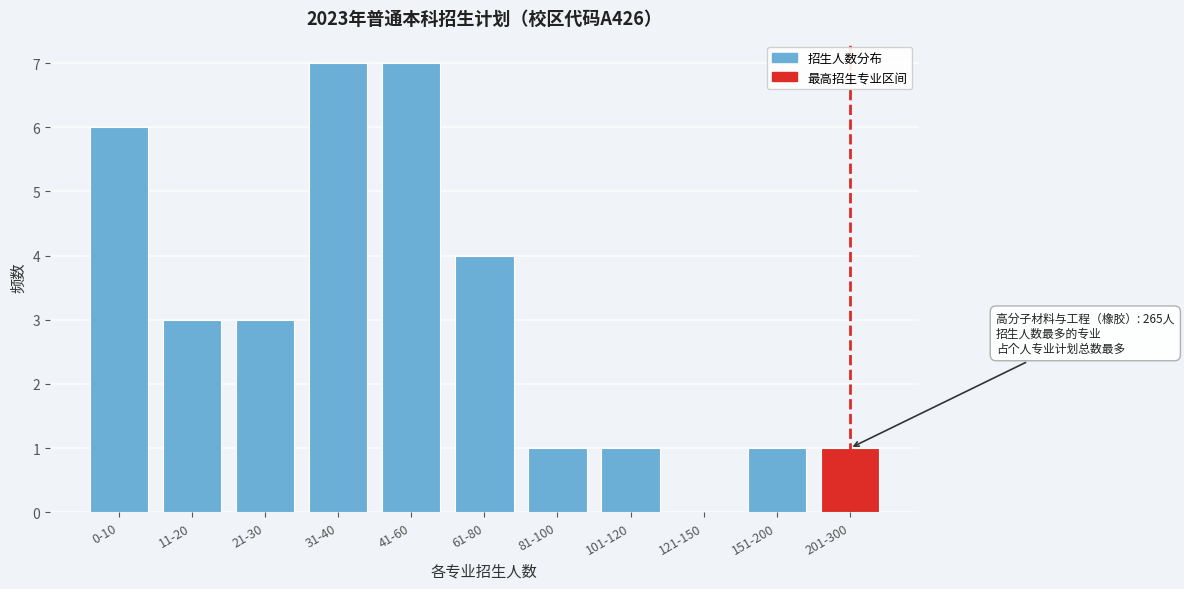

Reading left to right, list all the values displayed in this chart.

0-10=6	11-20=3	21-30=3	31-40=7	41-60=7	61-80=4	81-100=1	101-120=1	121-150=0	151-200=1	201-300=1